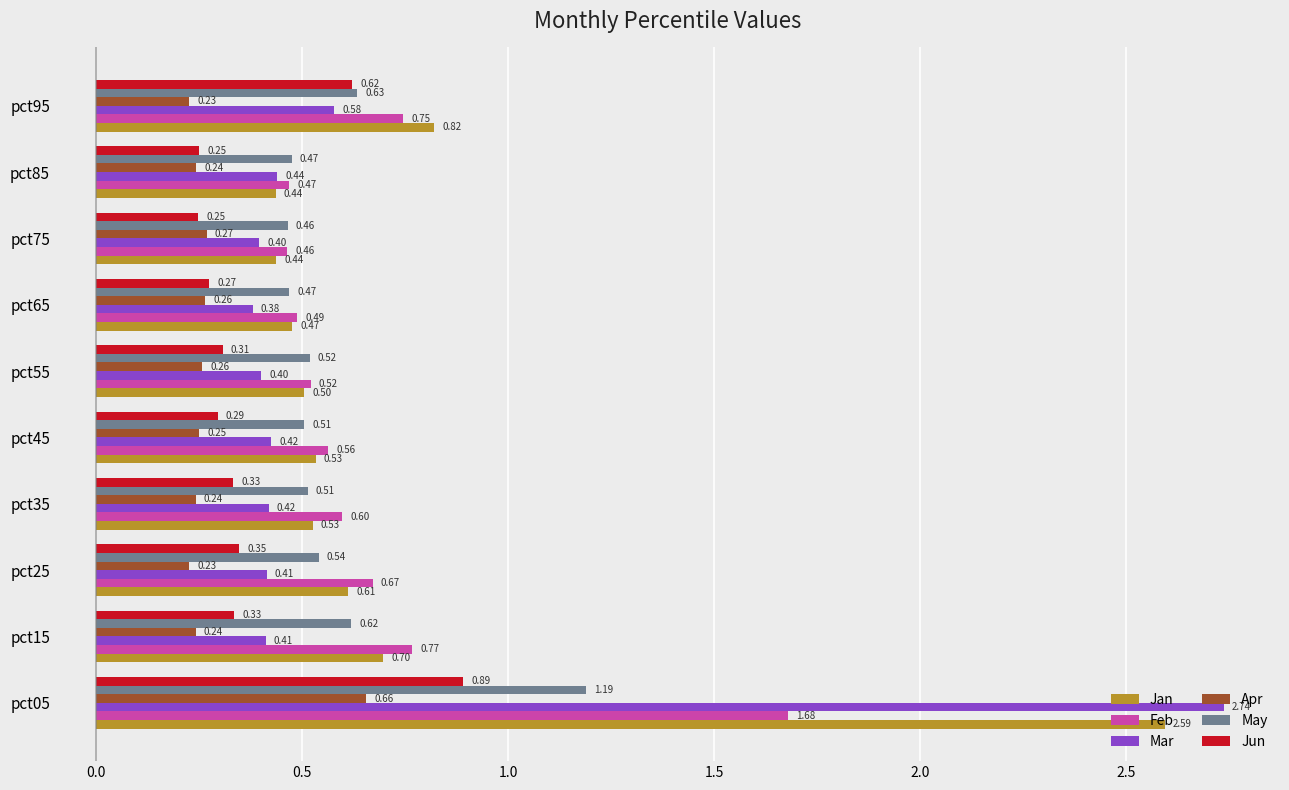

At which category is the sum across all series the highest?

pct05